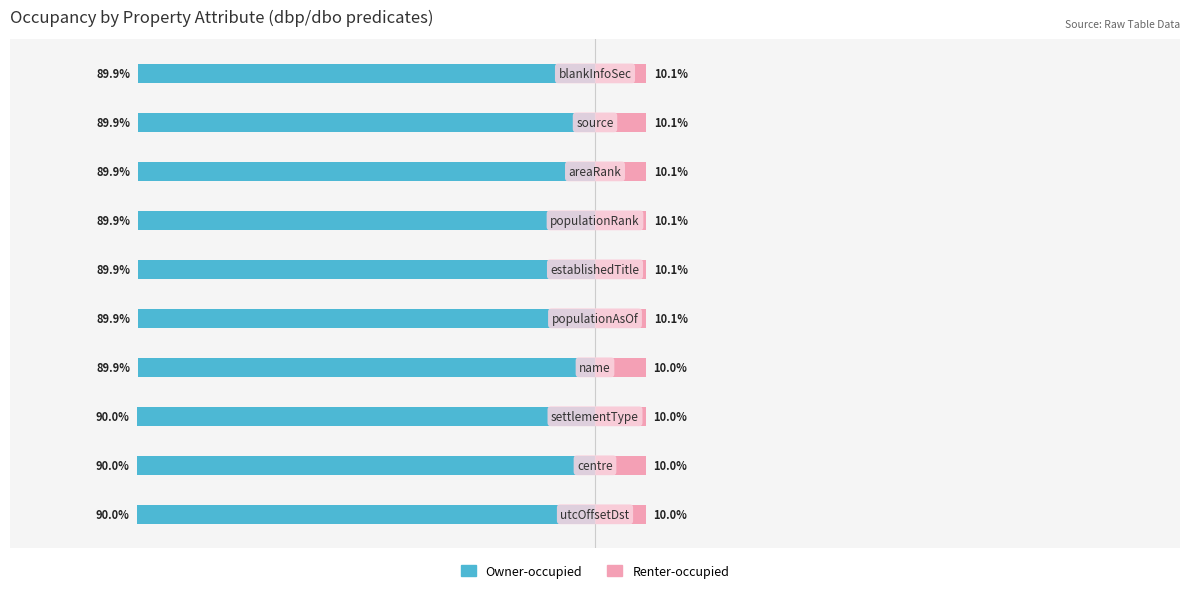

The Owner-occupied series shows -59.6 at 6. True or false?

False